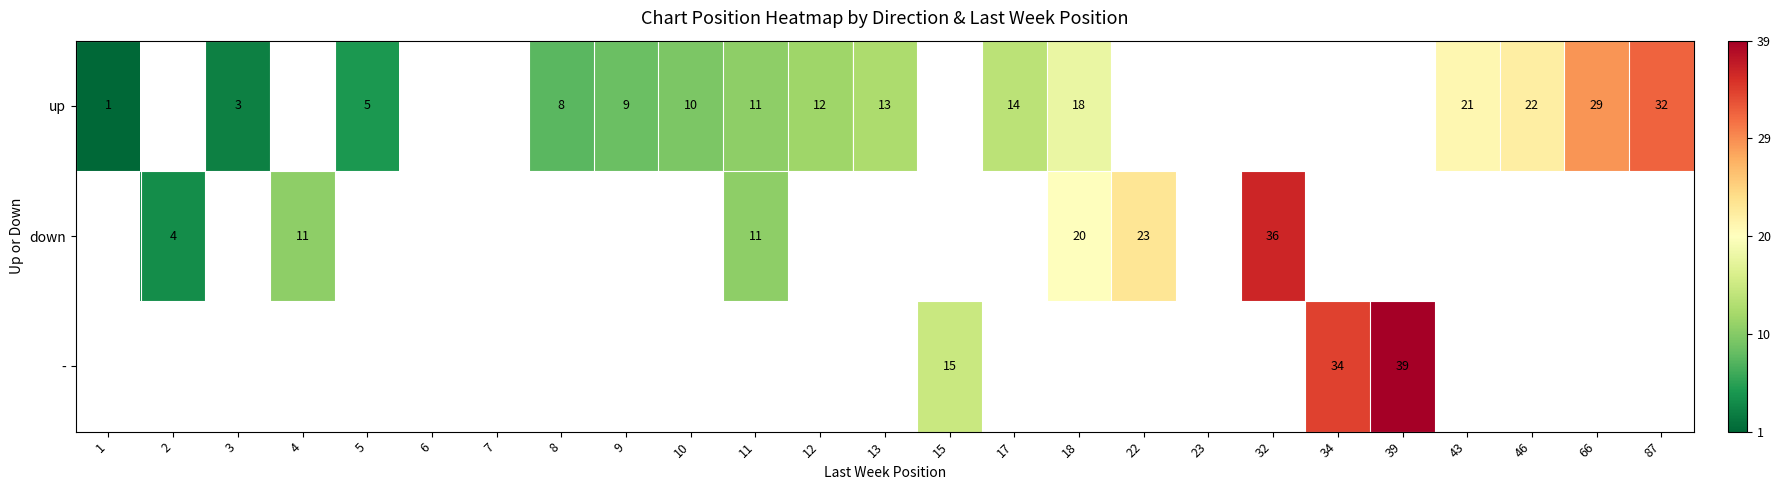

What is the difference between the down values at 22 and 2?

19